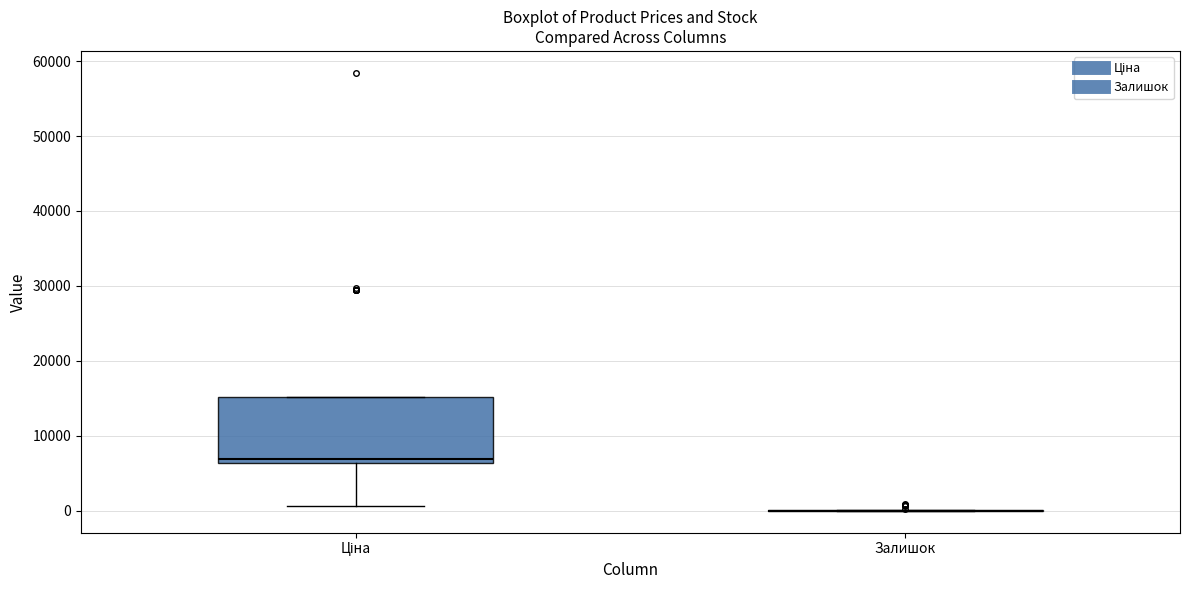

Reading left to right, read every box against the y-axis: the position of its median line, the range the box covers, and the ends of its whiskers. The values are not printed on the chart, so give them approximately, as read against the axis.

Ціна: median 7000, box 6000 to 15000, whiskers 1000 to 15000
Залишок: box collapsed to a line at 0, whiskers 0 to 0